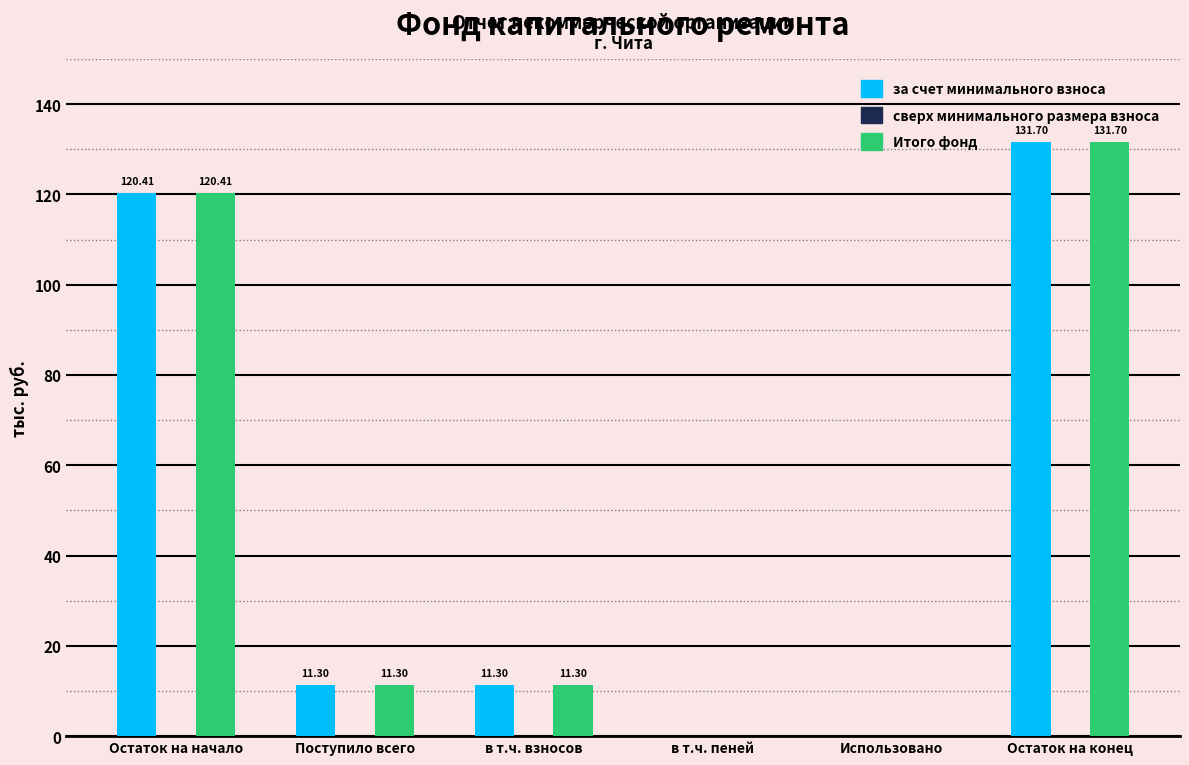

What is the sum of the Итого фонд values at Использовано and в т.ч. взносов?

11.3